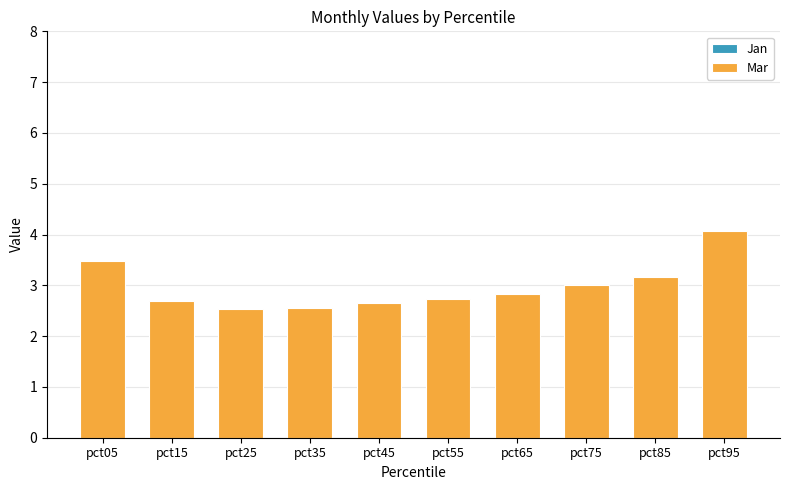

Is it true that the value at pct85 is 3.2?

True